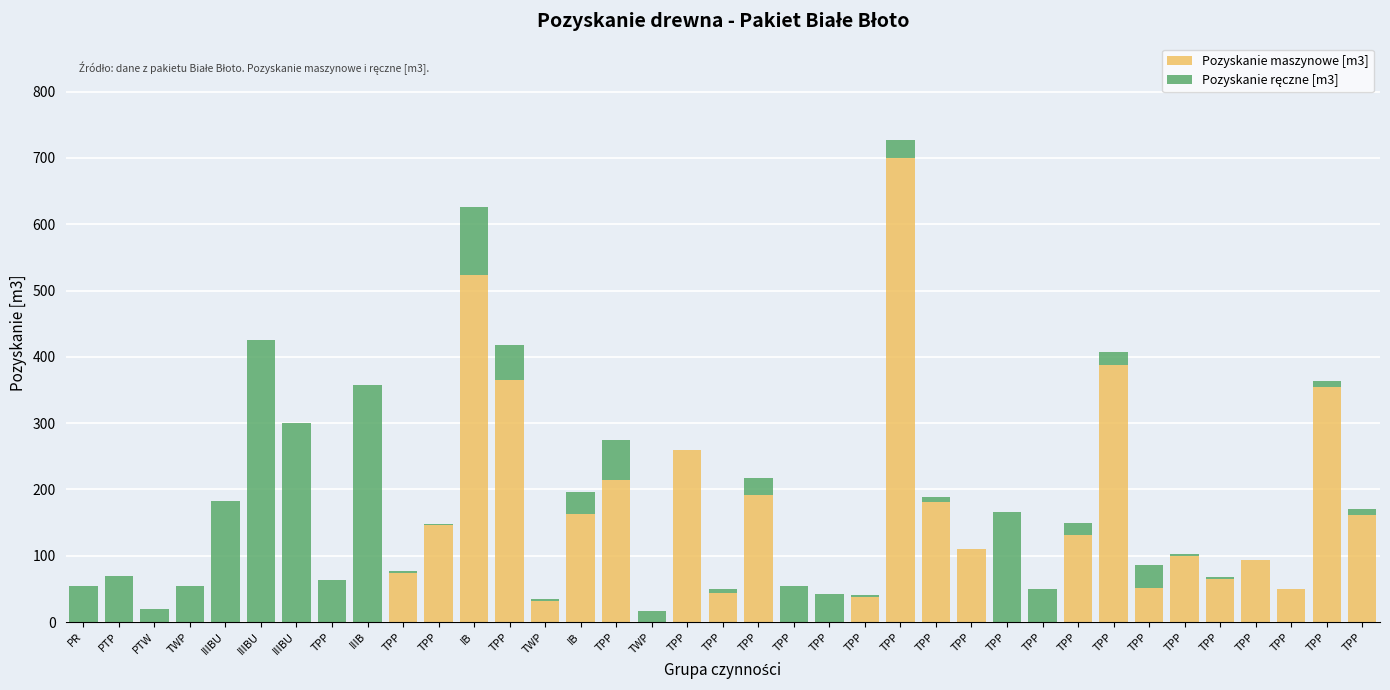

True or false: Pozyskanie ręczne [m3] has a value of 12 at TPP.

False